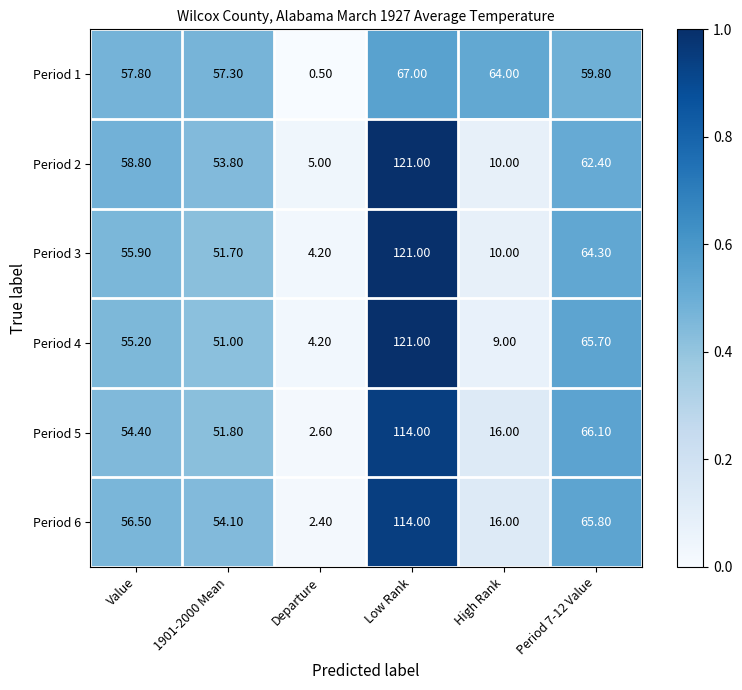

Which series changed the most between Value and Low Rank?

Period 4